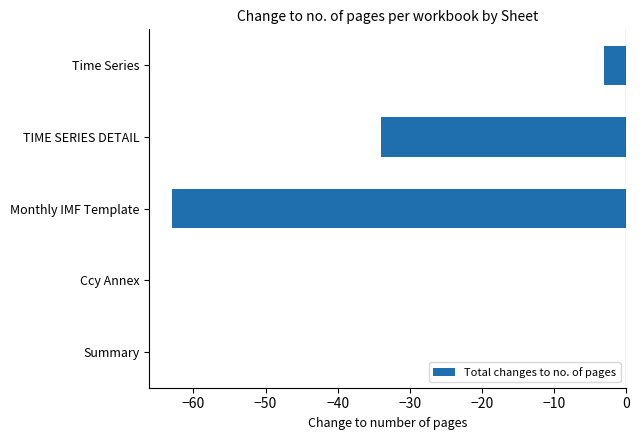

Where is the data nearest to the value -31?

TIME SERIES DETAIL